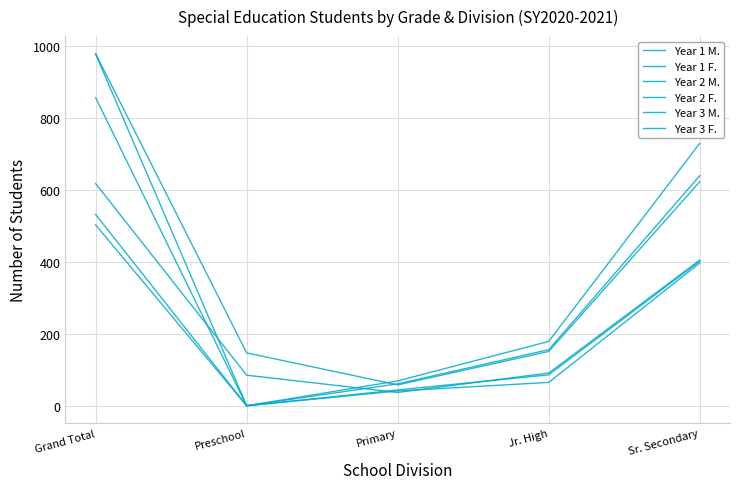

Does the chart have visible grid lines?

Yes